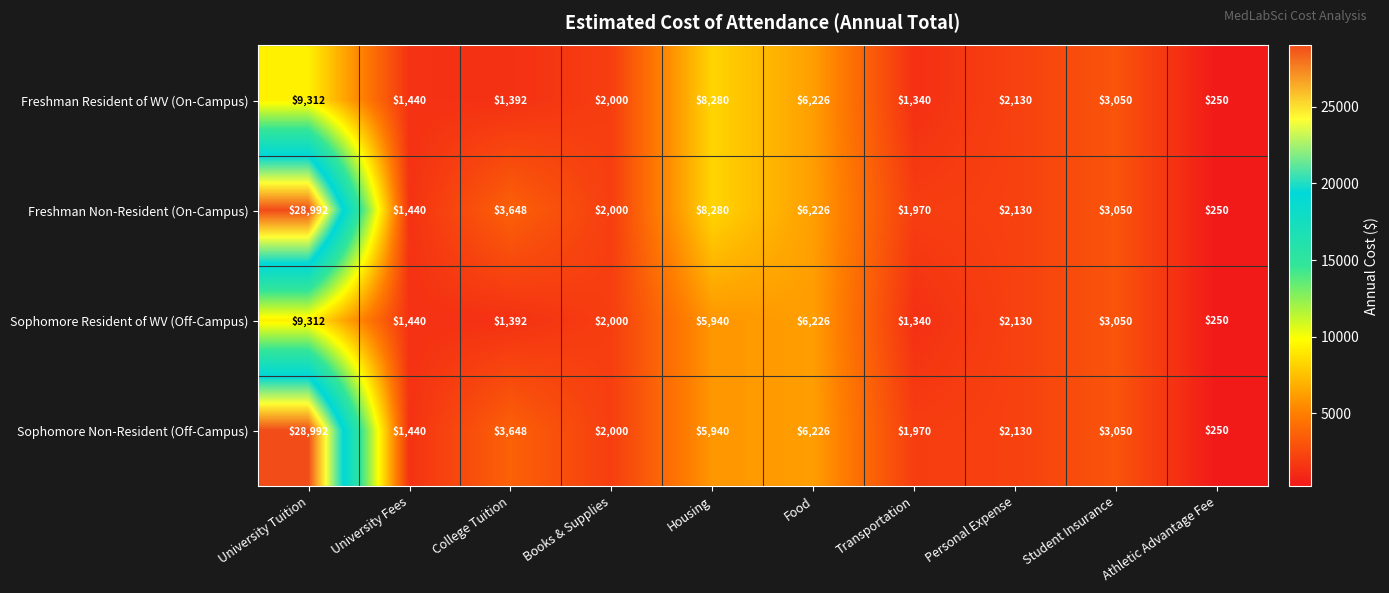

What is the spread (max minus min) of values at College Tuition?

2256